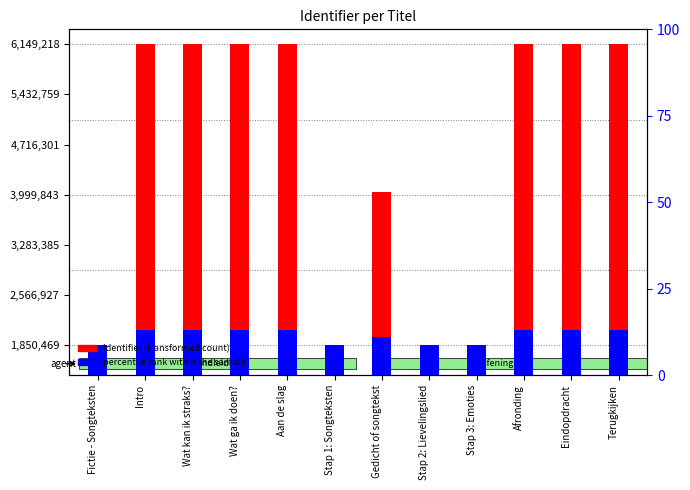

At how many categories does at least one series exceed 3174791?

8